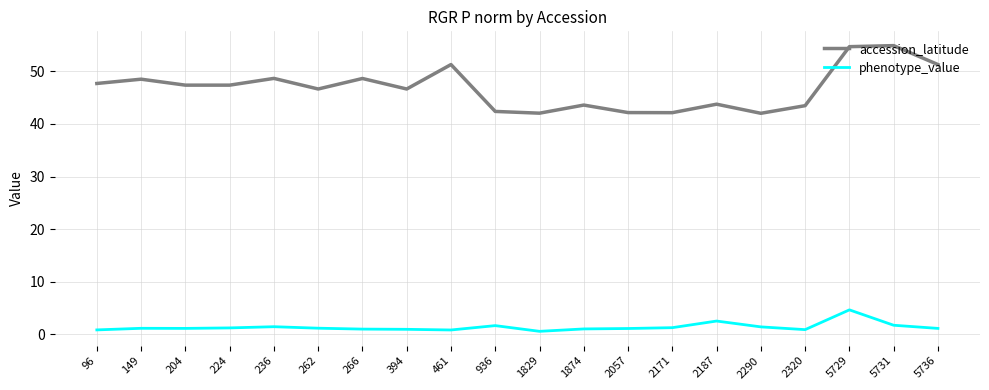

At how many categories does at least one series exceed 49?

4